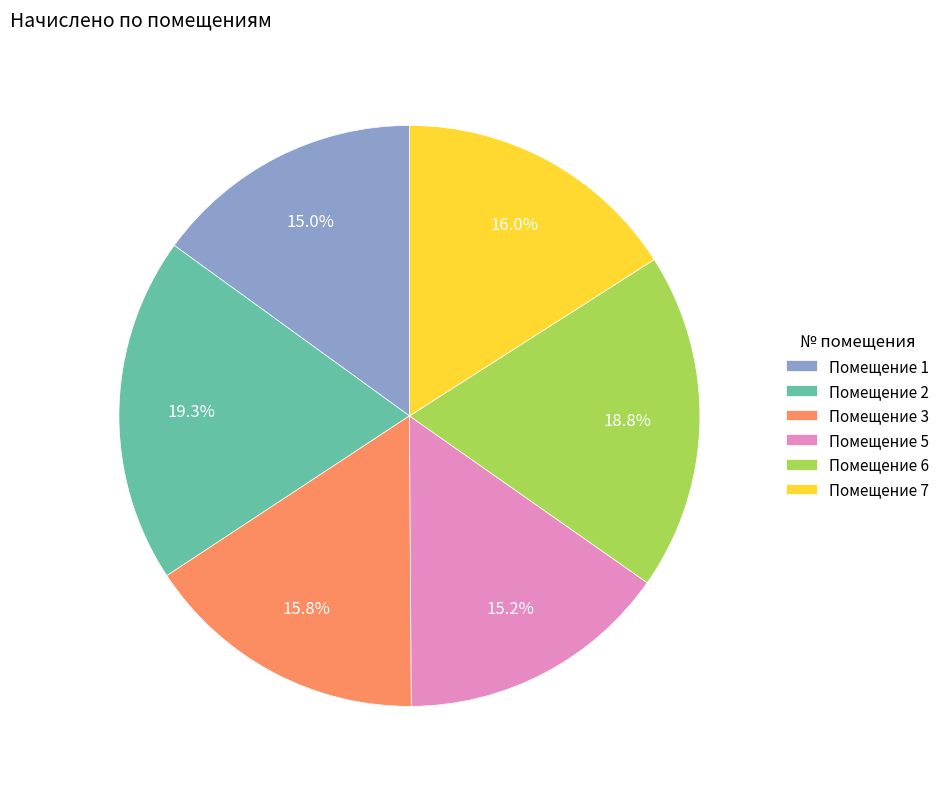

Is there any slice that represents more than half of the pie?

No